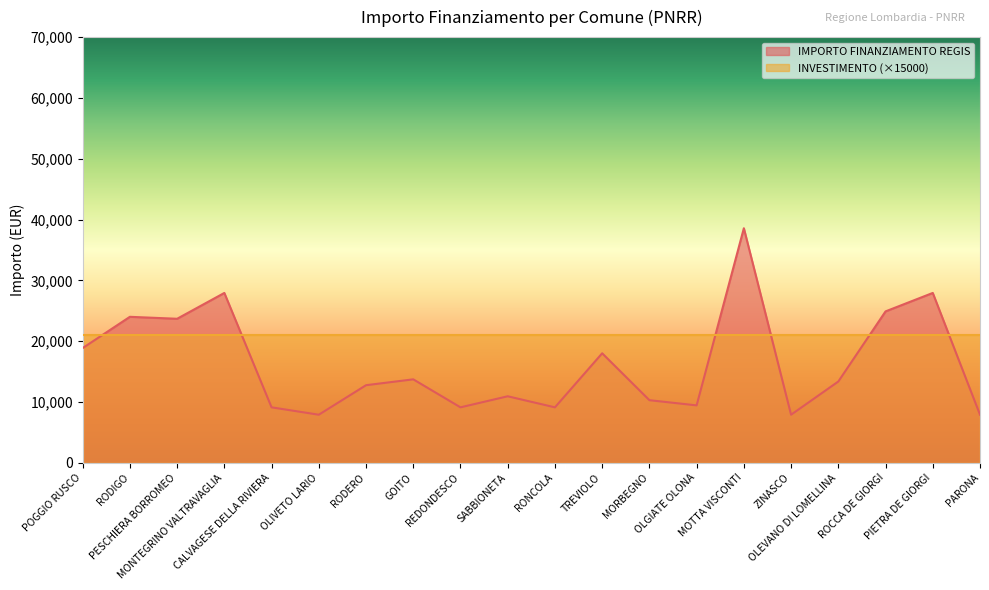

Between RODIGO and PESCHIERA BORROMEO, which is larger?

RODIGO